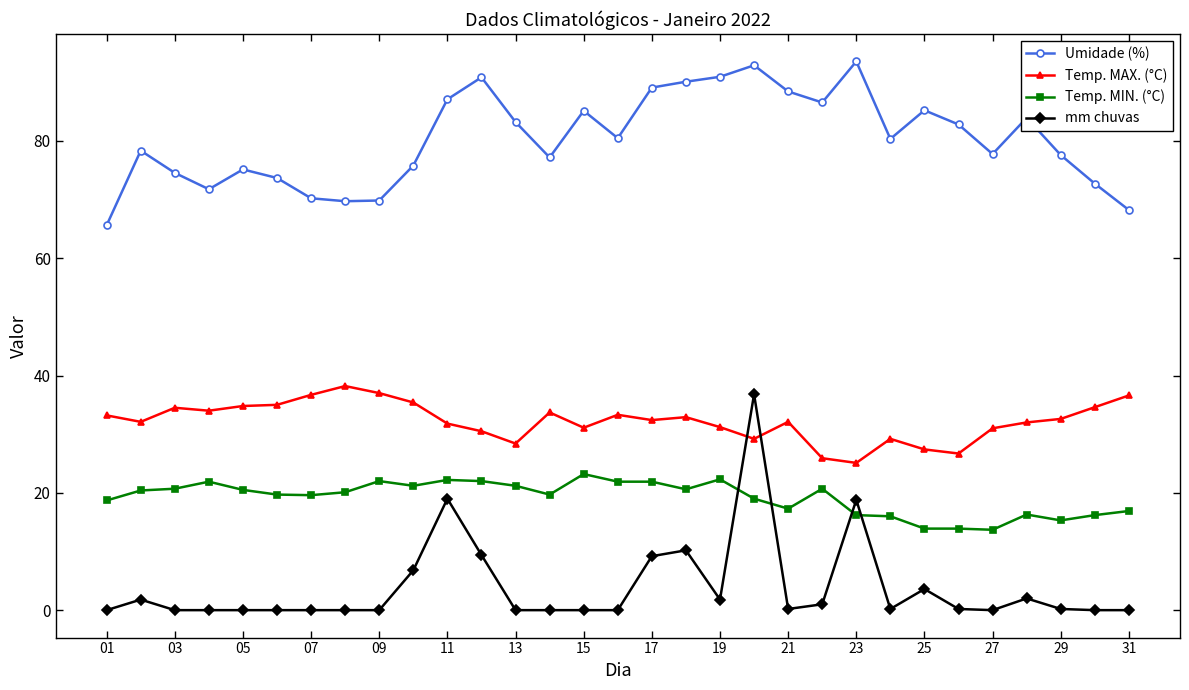

In Umidade (%), how many points are higher than both neighbors (excluding endpoints)?

8